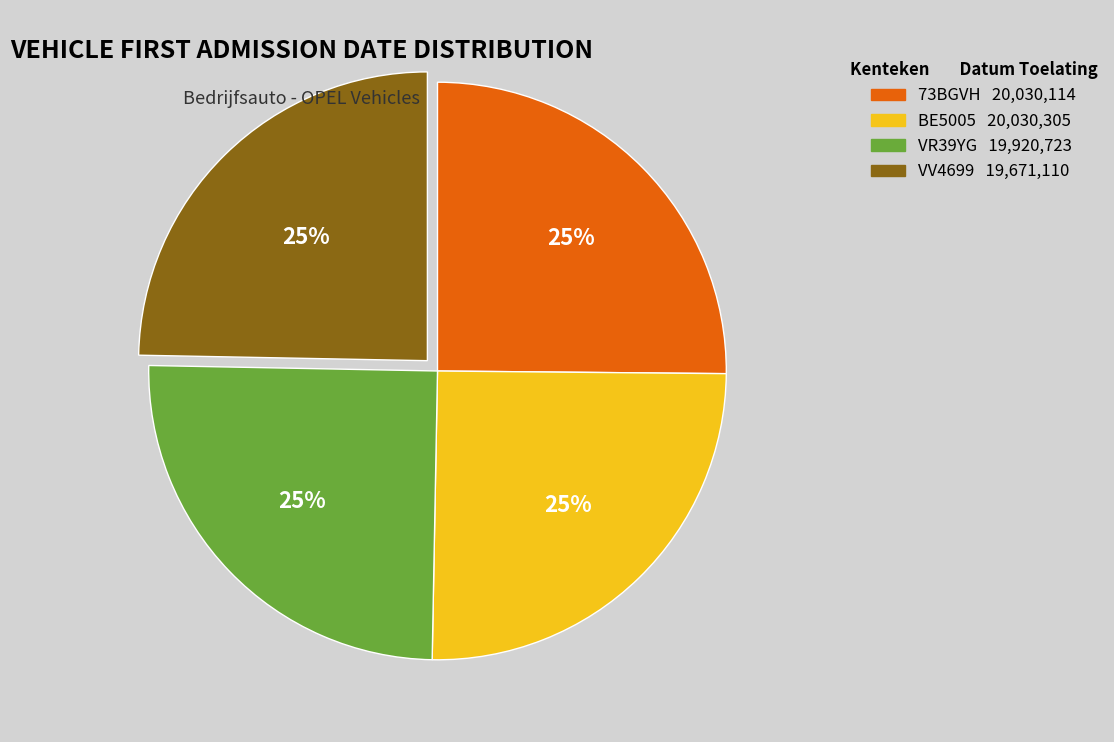

To the nearest percent, what is the combined percentage of 73BGVH and BE5005?

50%